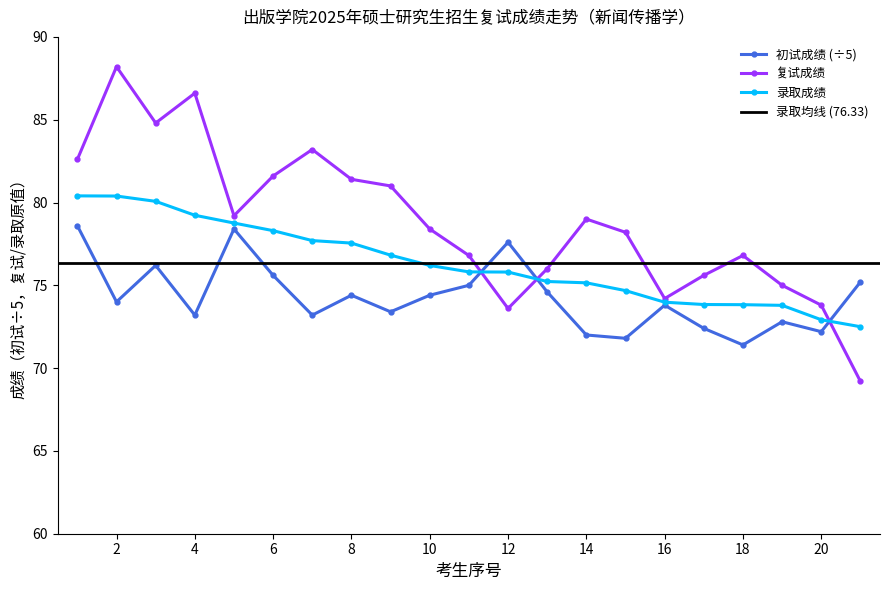

Reading left to right, list all the values displayed in this chart.

初试成绩: 1=78.6	2=74.0	3=76.2	4=73.2	5=78.4	6=75.6	7=73.2	8=74.4	9=73.4	10=74.4	11=75.0	12=77.6	13=74.6	14=72.0	15=71.8	16=73.8	17=72.4	18=71.4	19=72.8	20=72.2	21=75.2
复试成绩: 1=82.6	2=88.2	3=84.8	4=86.6	5=79.2	6=81.6	7=83.2	8=81.4	9=81.0	10=78.4	11=76.8	12=73.6	13=76.0	14=79.0	15=78.2	16=74.2	17=75.6	18=76.8	19=75.0	20=73.8	21=69.2
录取成绩: 1=80.4	2=80.4	3=80.1	4=79.2	5=78.8	6=78.3	7=77.7	8=77.5	9=76.8	10=76.2	11=75.8	12=75.8	13=75.2	14=75.2	15=74.7	16=74.0	17=73.8	18=73.8	19=73.8	20=72.9	21=72.5